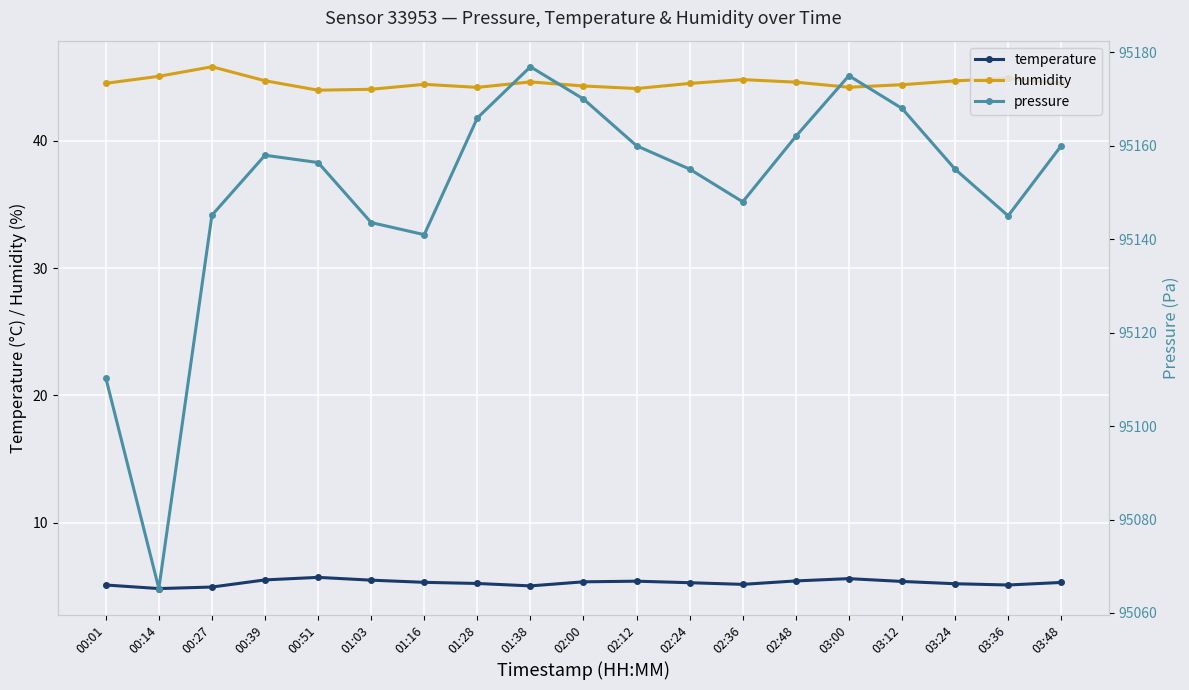

What is the label of the 2nd point from the left?

00:14